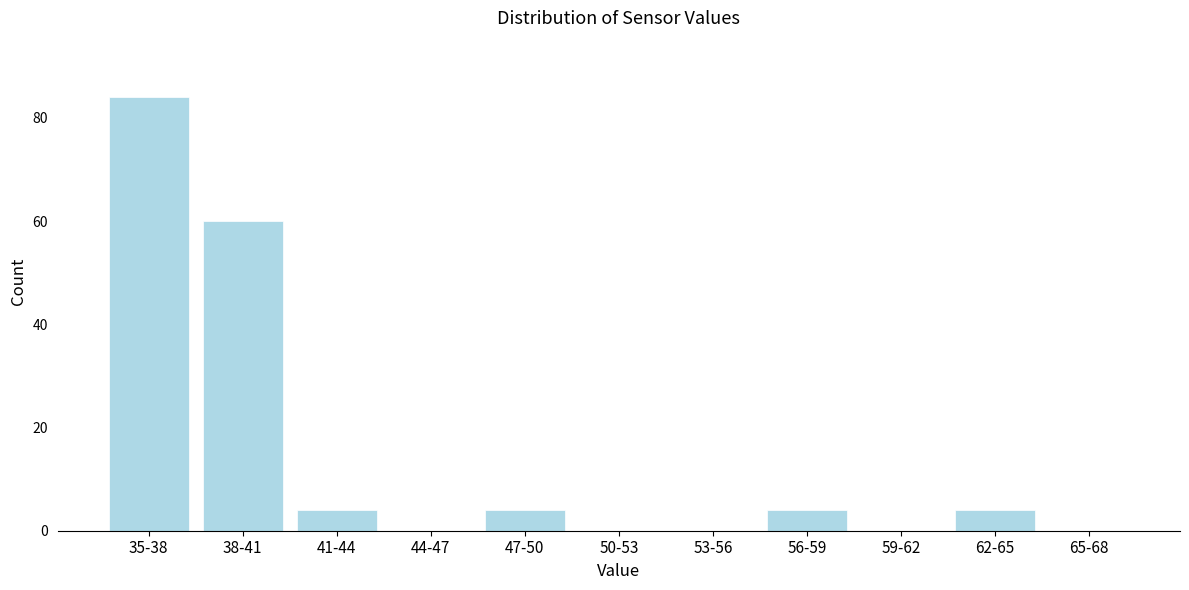

Reading left to right, what are all the values shown in this chart?

35-38=84	38-41=60	41-44=4	44-47=0	47-50=4	50-53=0	53-56=0	56-59=4	59-62=0	62-65=4	65-68=0